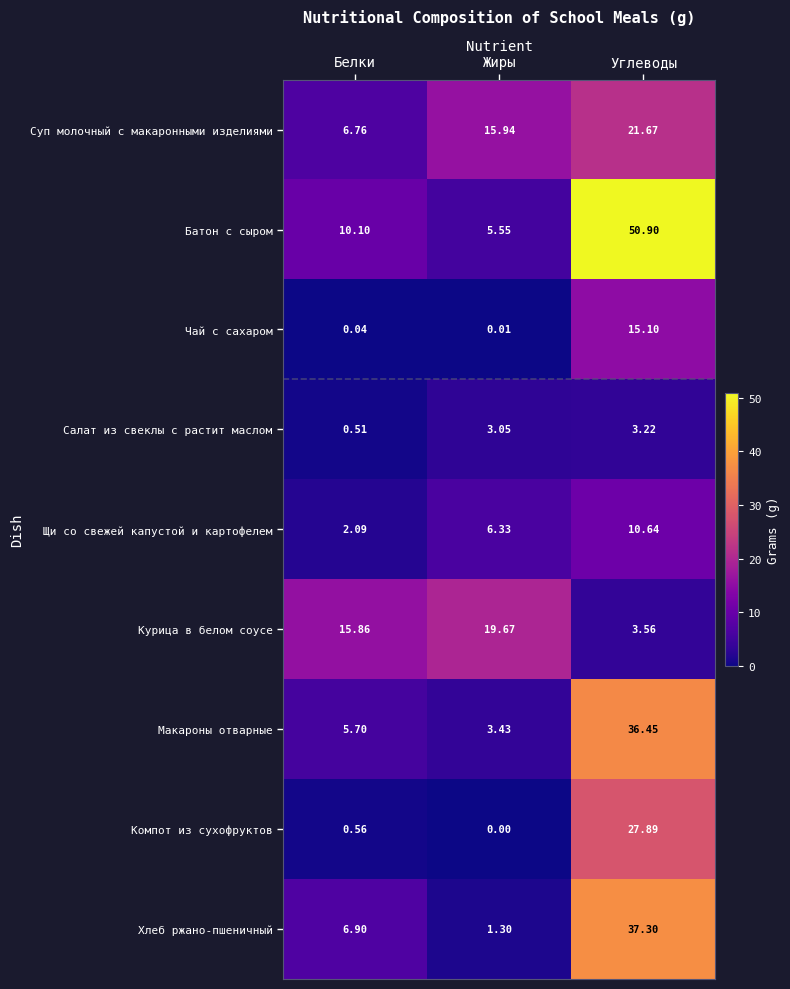

Rank the categories by Суп молочный с макаронными изделиями value from lowest to highest.

Белки, Жиры, Углеводы